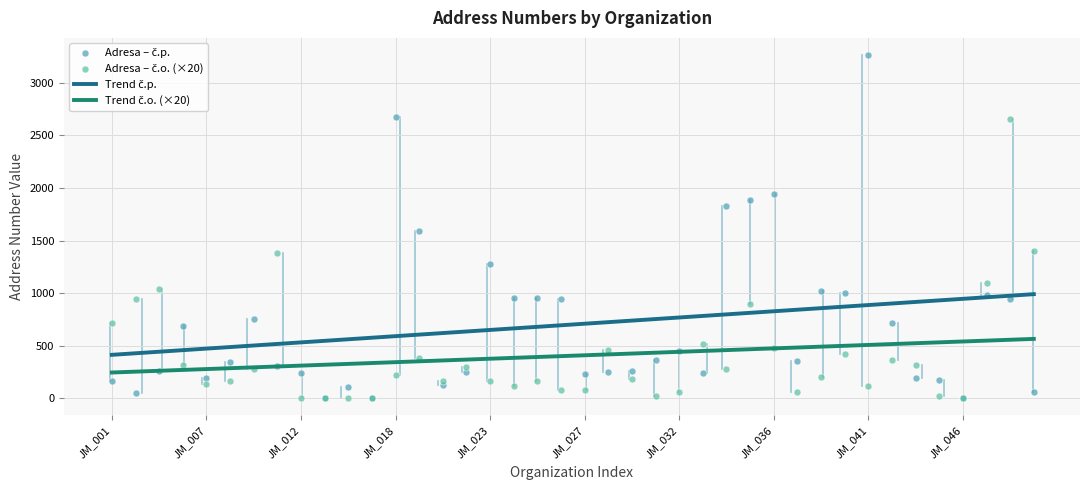

At how many categories does at least one series exceed 3090?

1